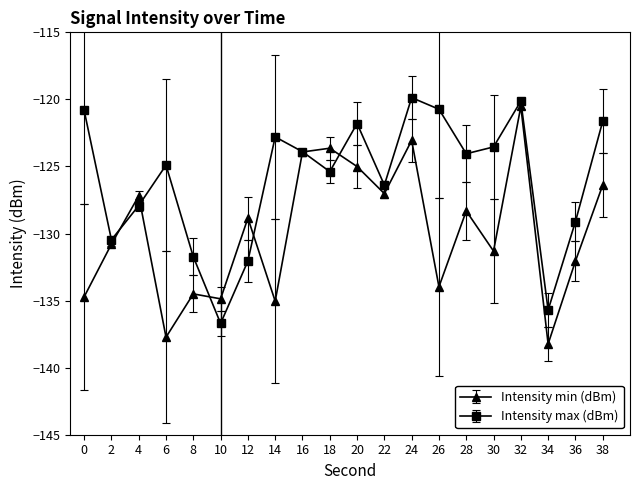

What value does the Intensity min (dBm) series have at 14?

-135.0